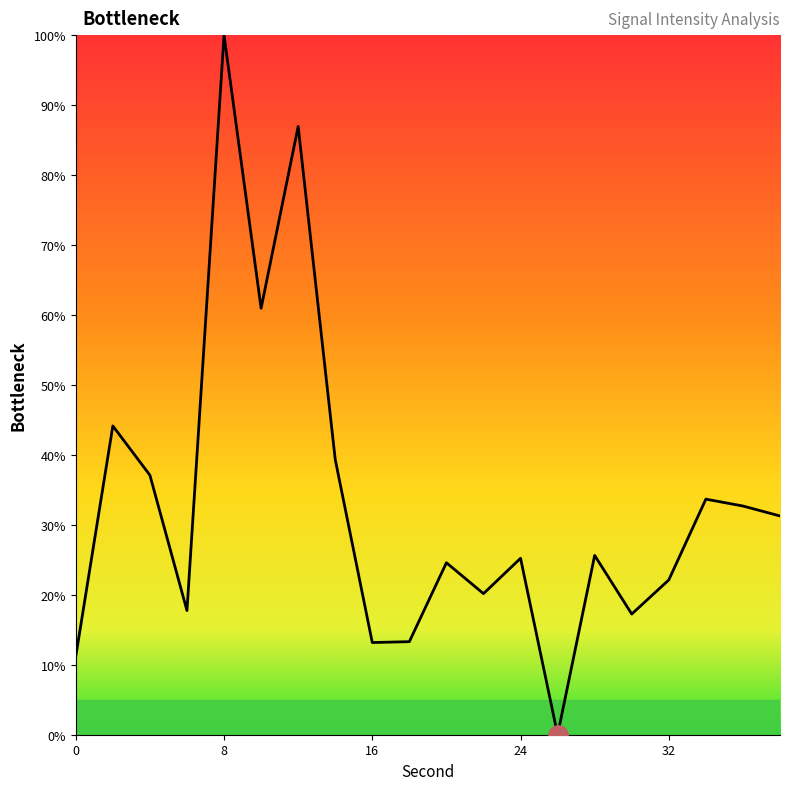

What is the greatest value displayed?

100.0